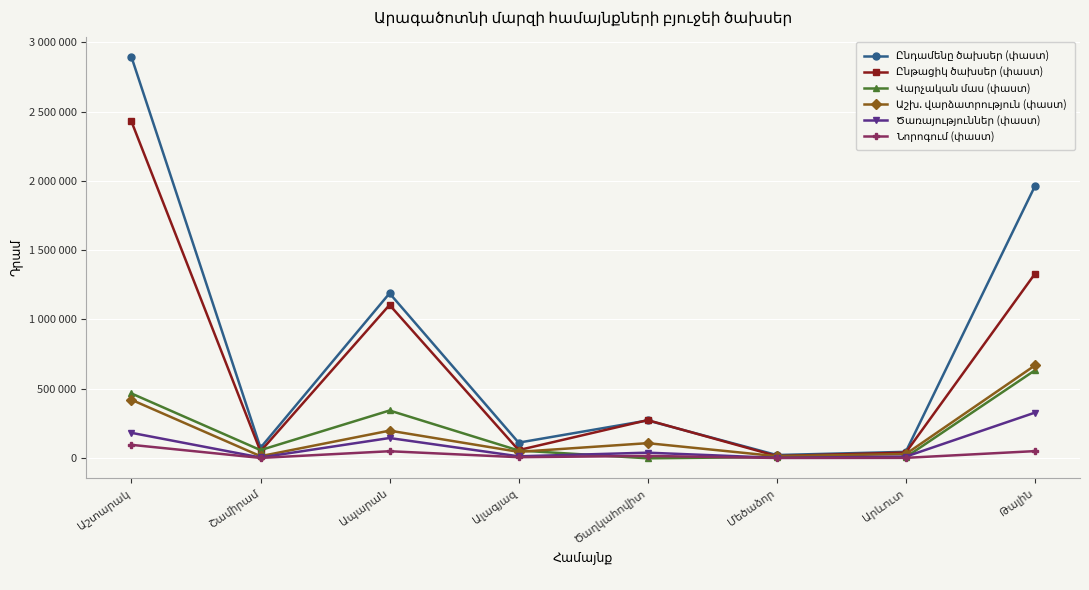

Is this an area chart (filled region under the line)?

No